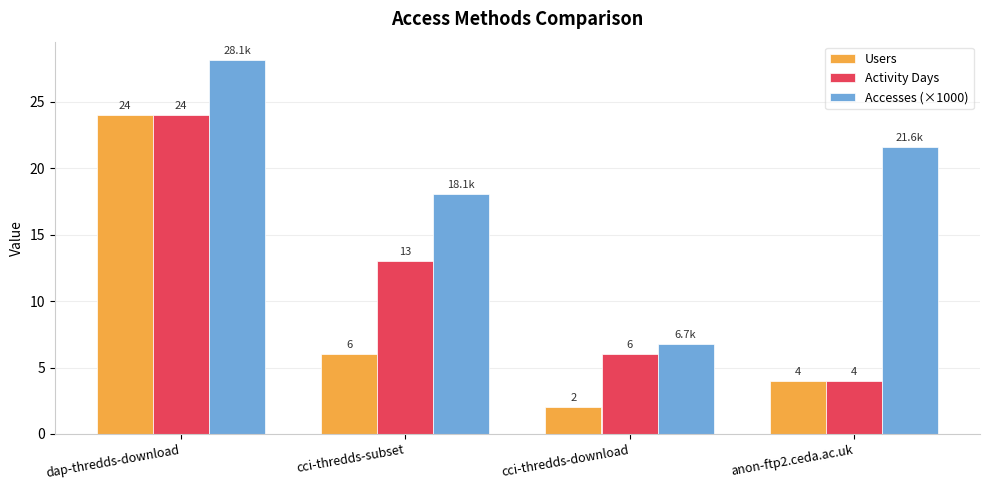

What is the maximum value for Accesses (×1000)?

28.1